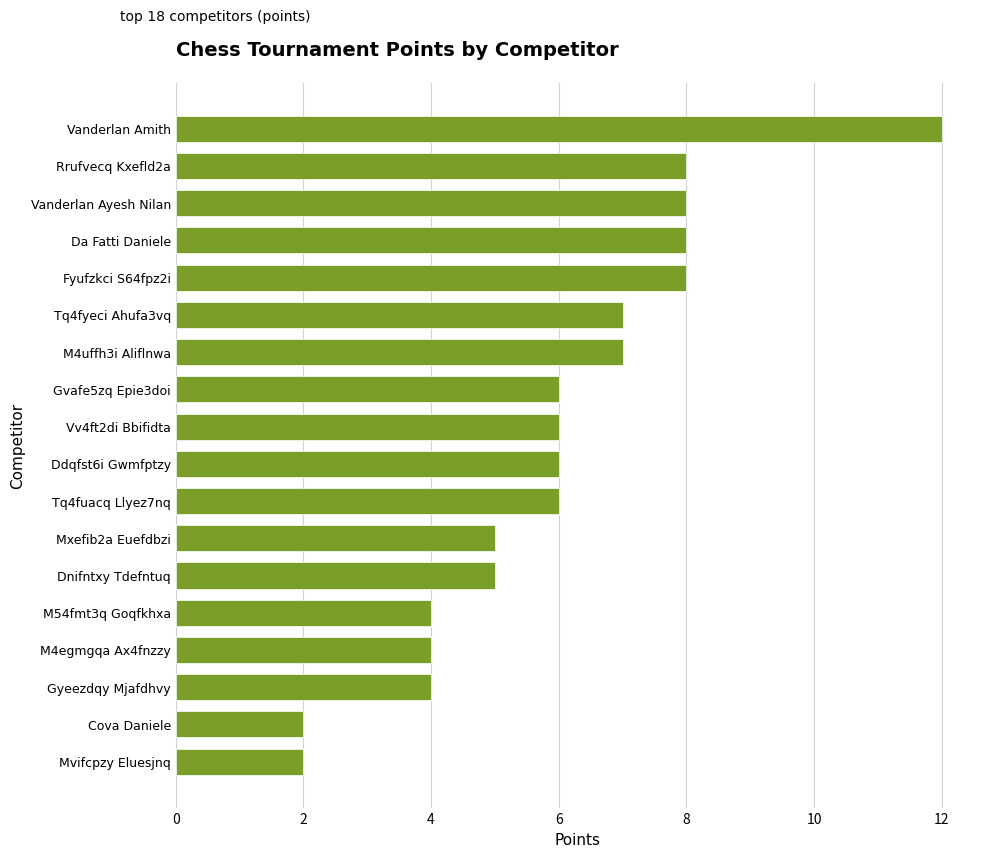

Is it true that the value at Gvafe5zq Epie3doi is 6?

True